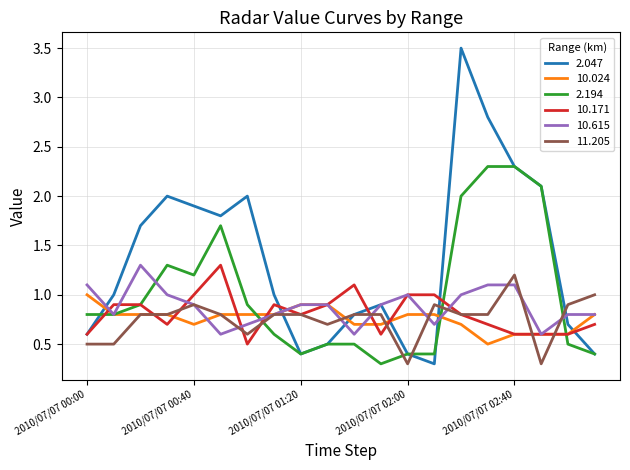

Which series has the largest range (max minus min)?

2.047